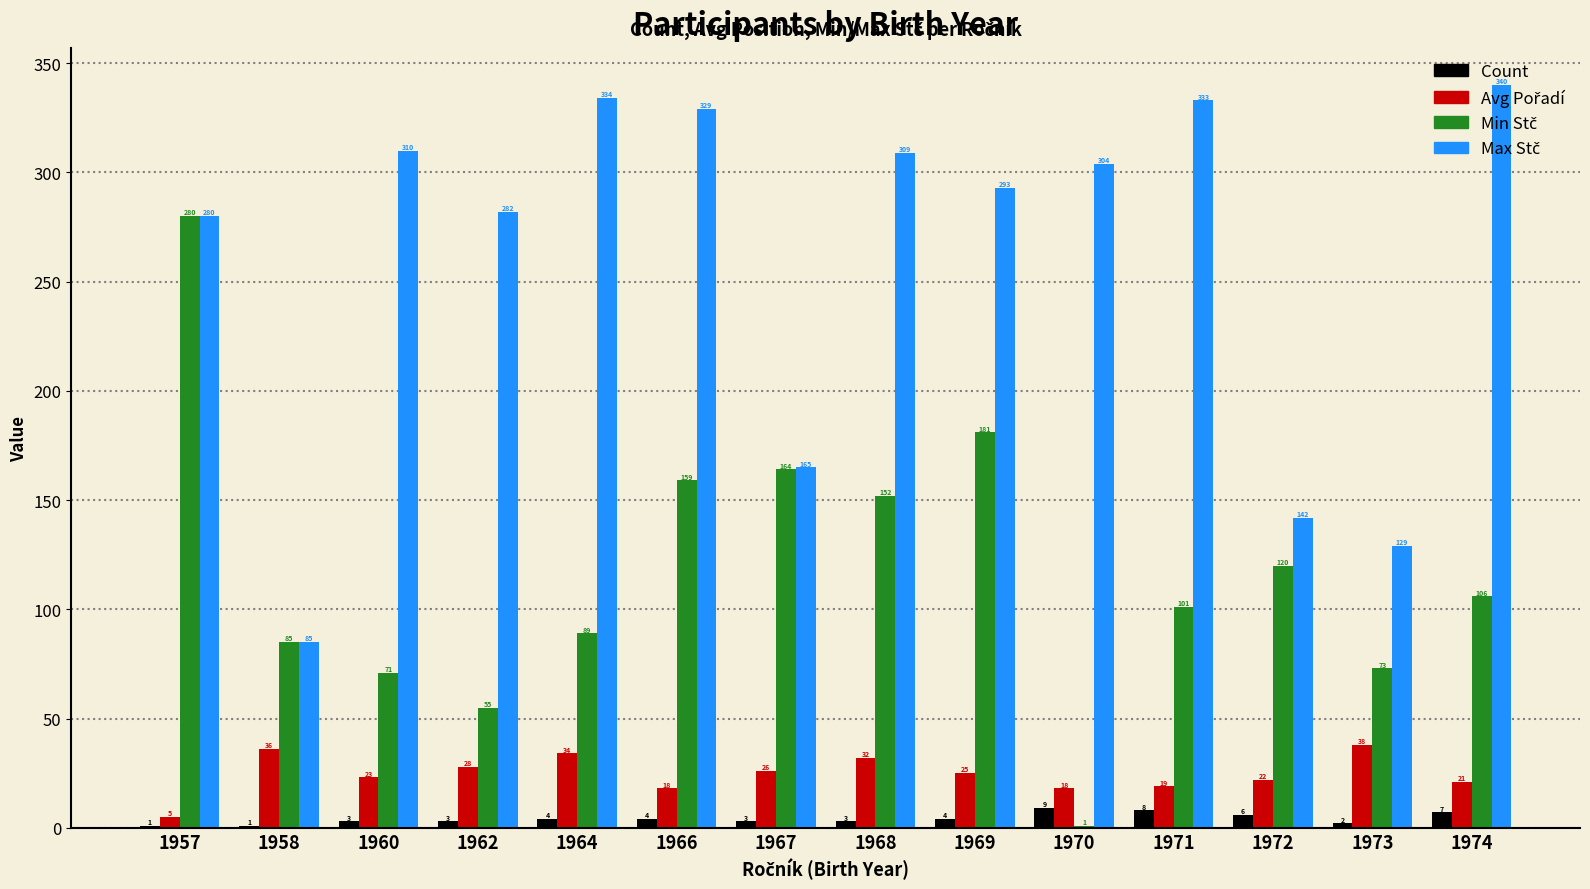

At which category does the chart reach its peak across all series?

1974